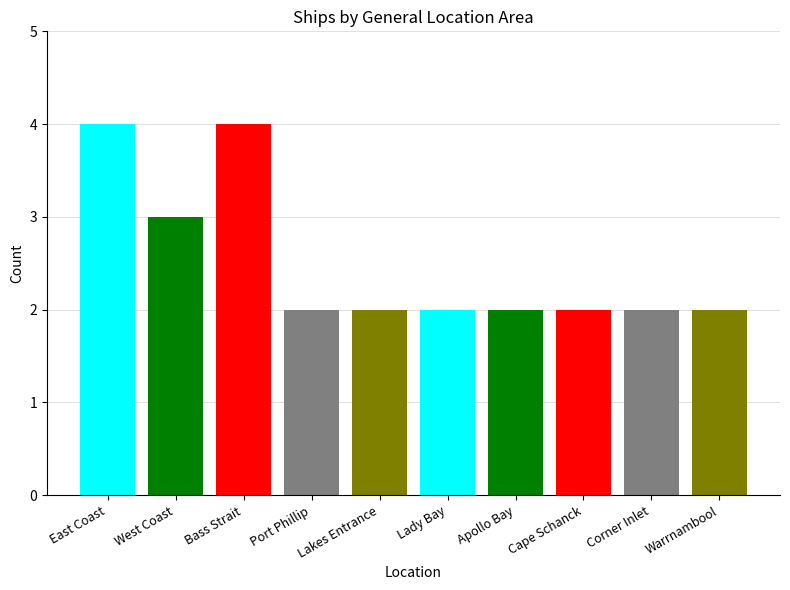

What is the value of the 2nd bar from the left?

3